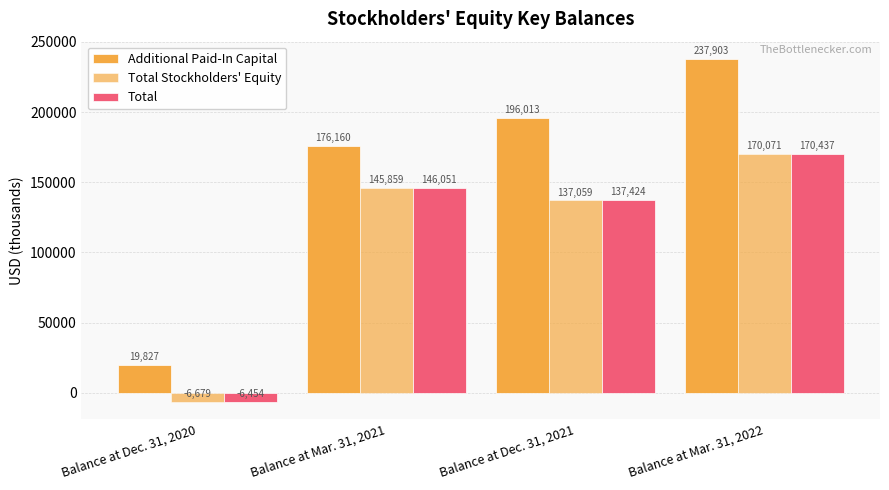

What is the maximum value for Total Stockholders' Equity?

170071